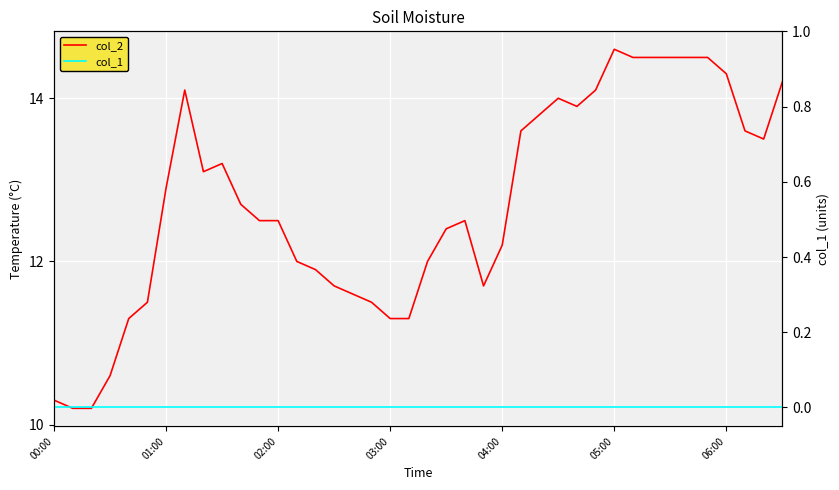

Which series has the largest total across all categories?

col_2